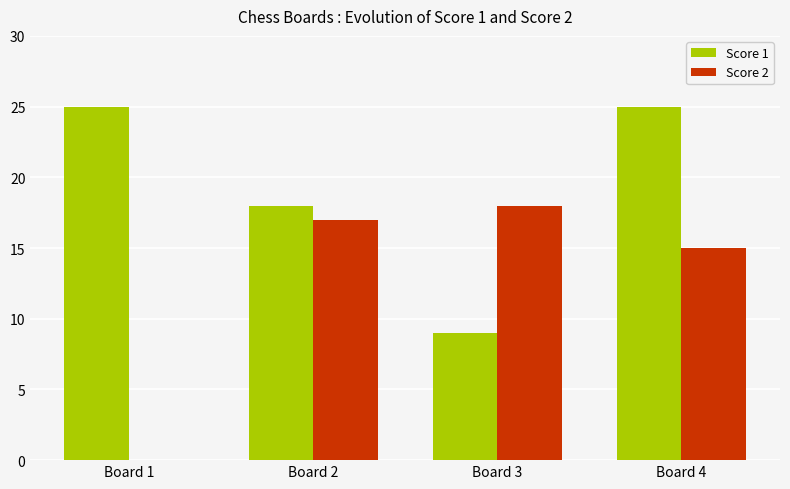

What is the sum of the Score 2 values at Board 4 and Board 1?

15